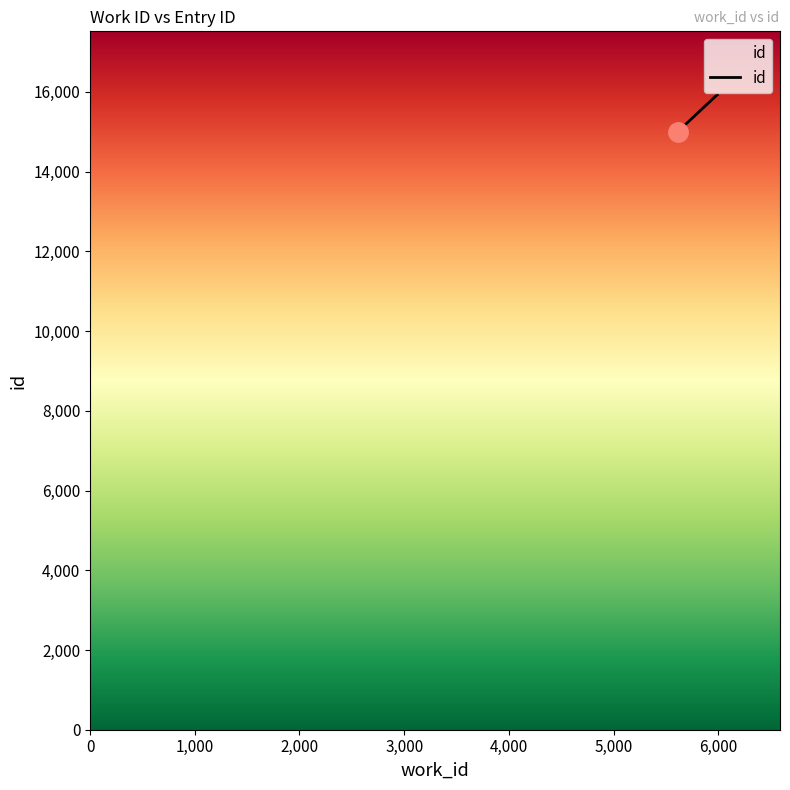

What is the greatest value displayed?

15925